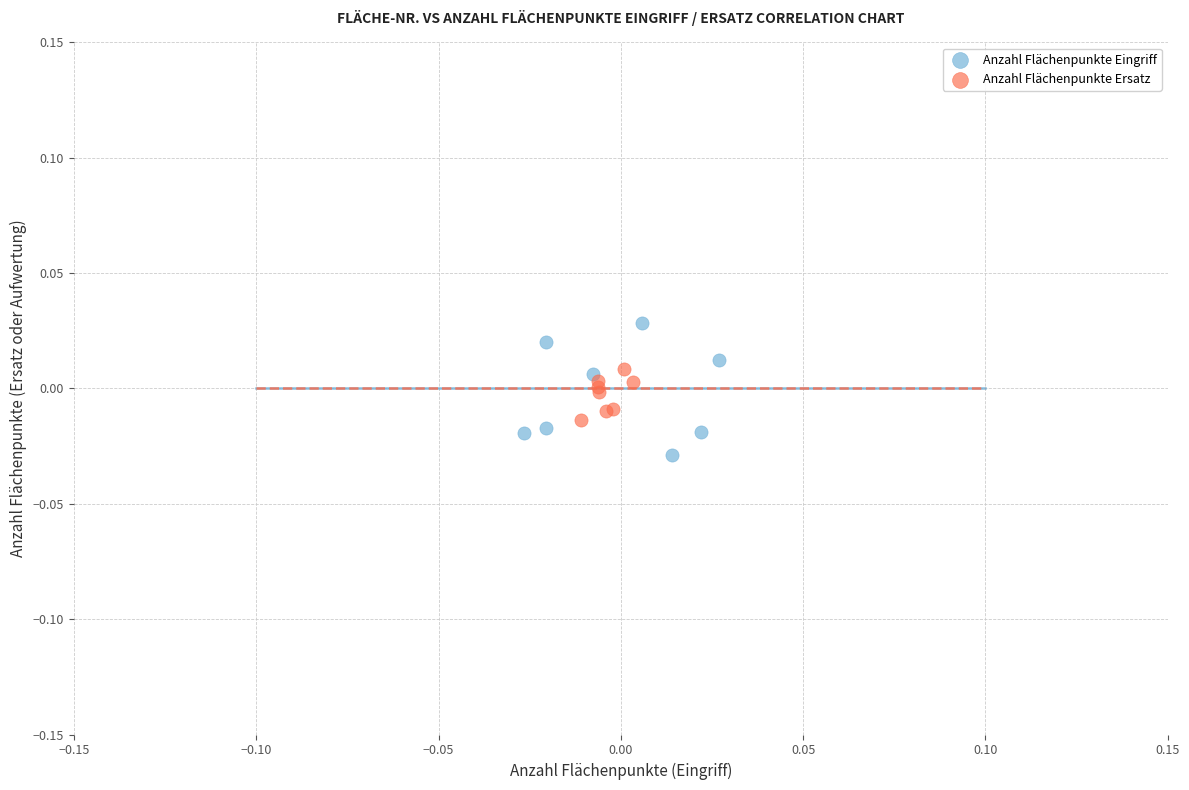

Which series has the largest Y range (max minus min)?

Anzahl Flächenpunkte Eingriff